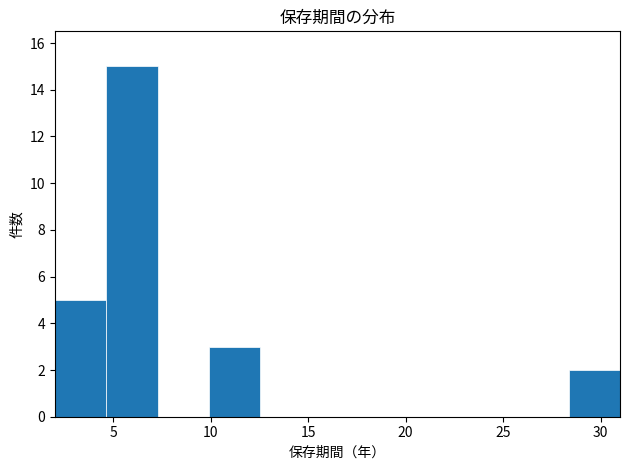

Which range on the x-axis has the tallest bar?

4.5 to 7.5